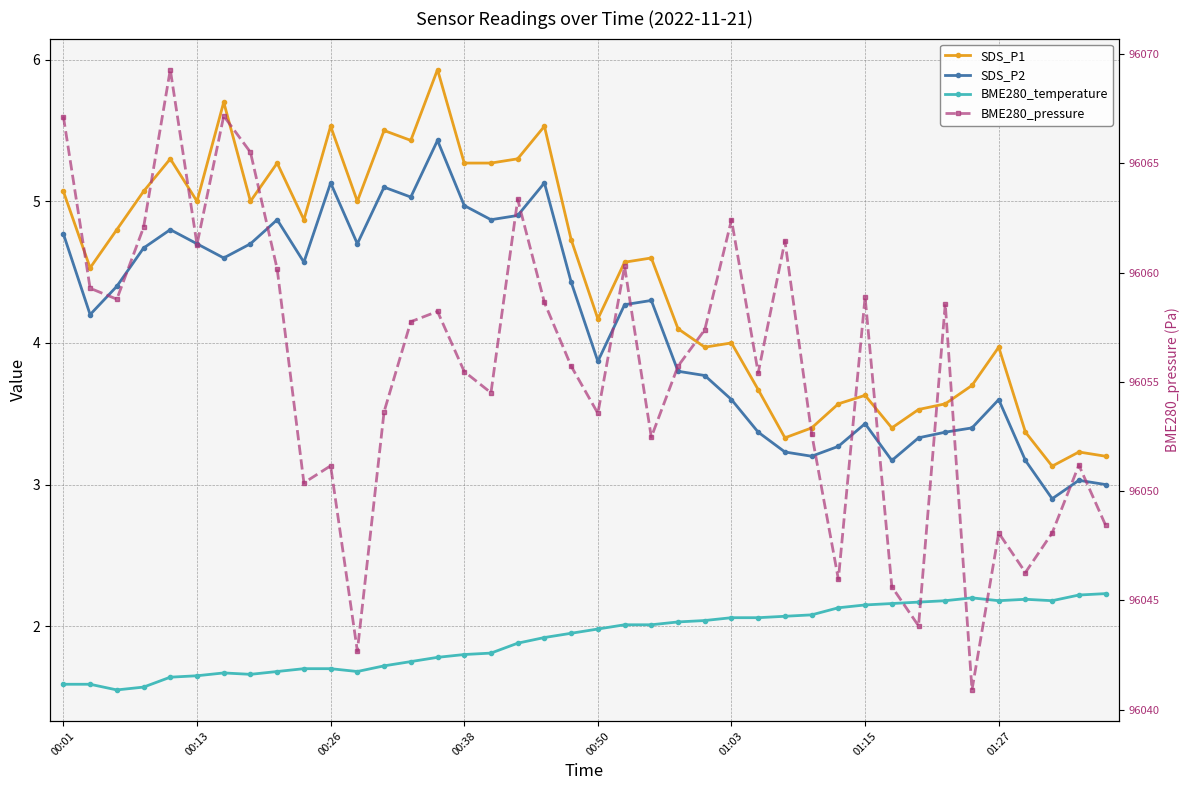

What is the difference between the BME280_temperature values at 35 and 28?

0.1